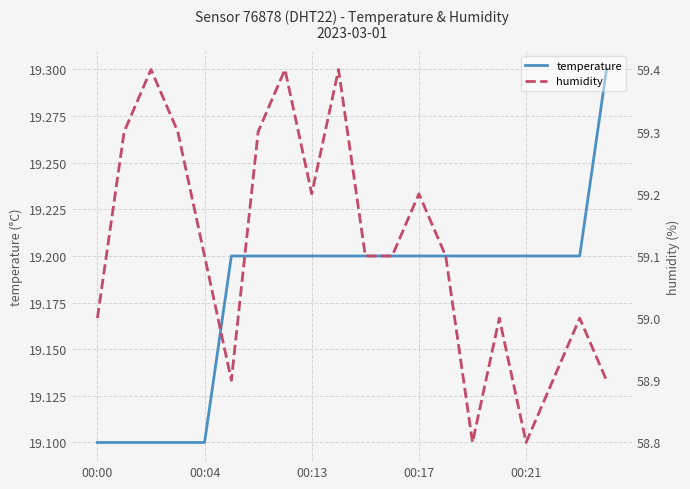

True or false: temperature has more than 1 points higher than both neighbors.

False